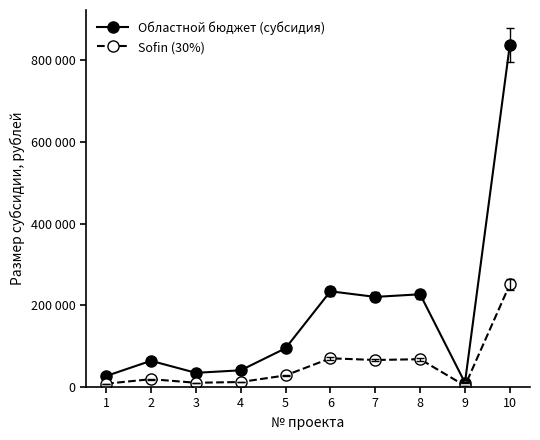

True or false: Sofin (30%) and Областной бюджет (субсидия) cross at least once.

False